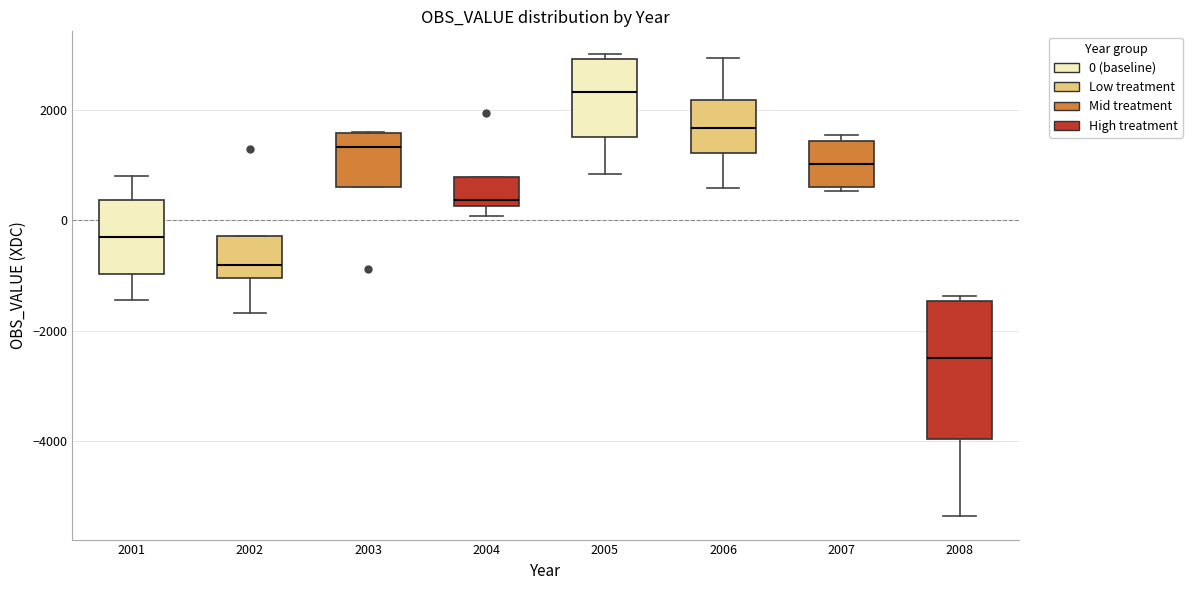

Which box has the highest median line?

2005